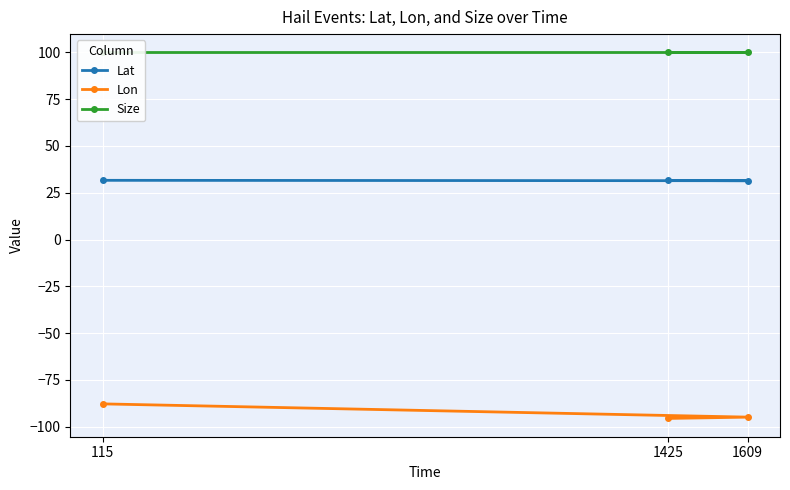

What is the total value across all series at 1425?

36.0